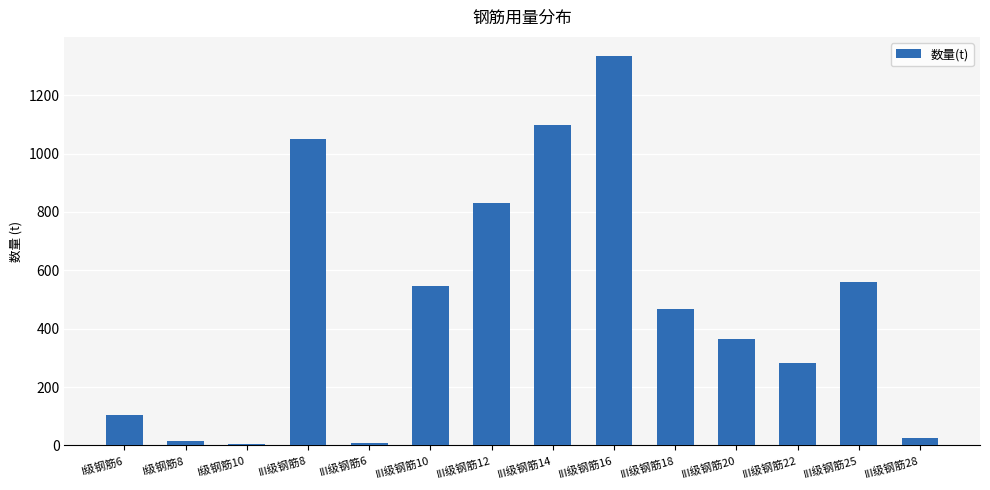

What is the average value?

477.5